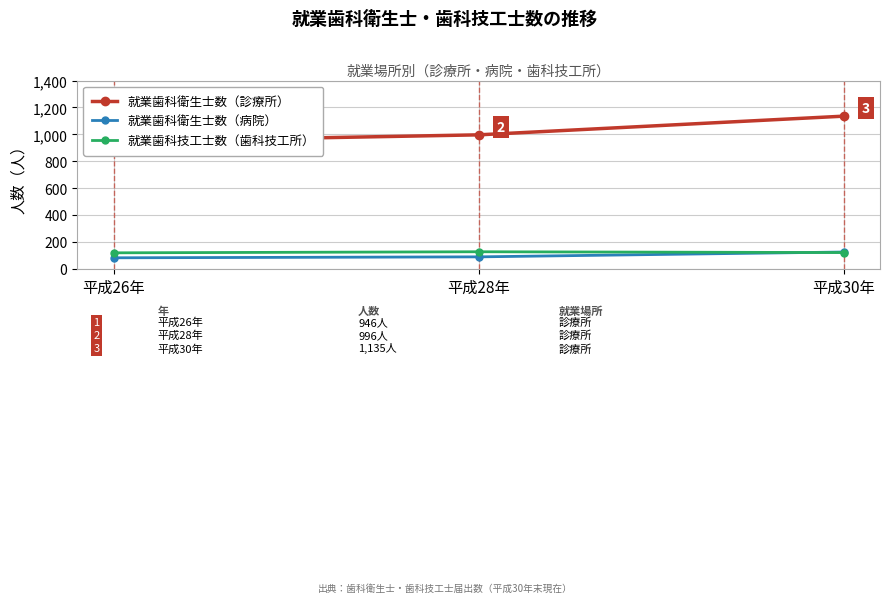

True or false: 就業歯科衛生士数（診療所） has a value of 1135 at 平成30年.

True